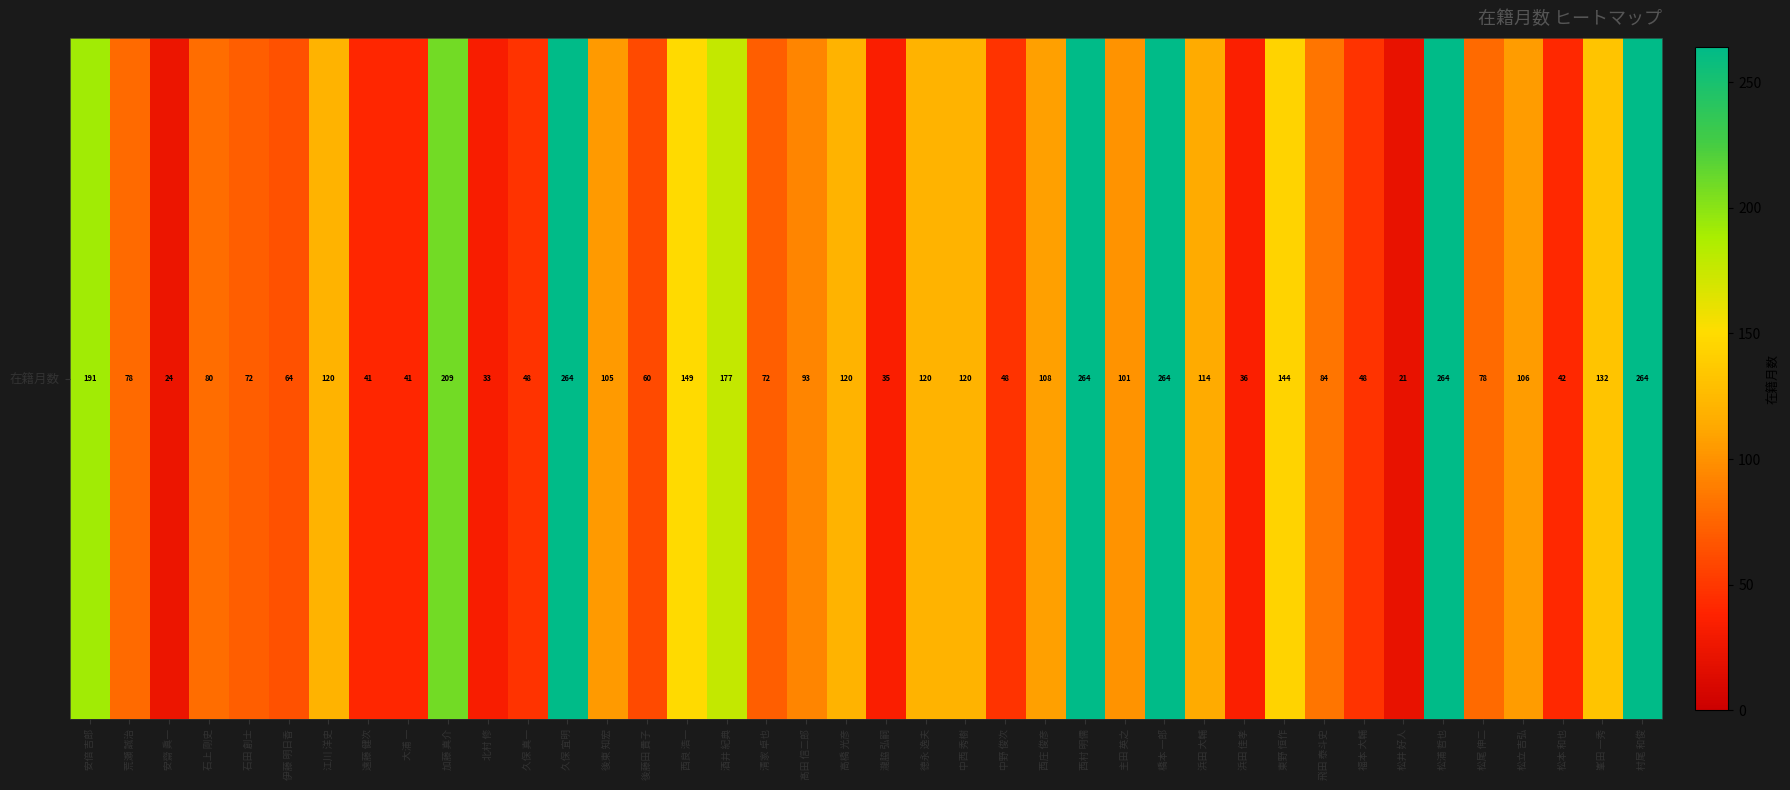

Reading right to left, transcribe all the data shown in this chart.

264	132	42	106	78	264	21	48	84	144	36	114	264	101	264	108	48	120	120	35	120	93	72	177	149	60	105	264	48	33	209	41	41	120	64	72	80	24	78	191